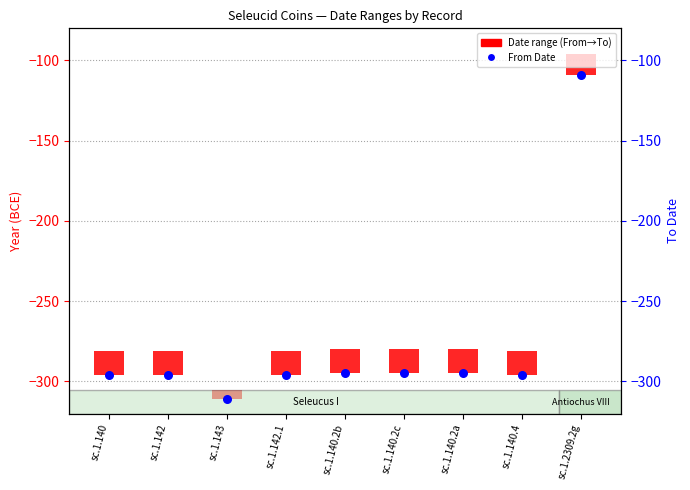

Which has a higher value, sc.1.140.4 or sc.1.142?

sc.1.140.4